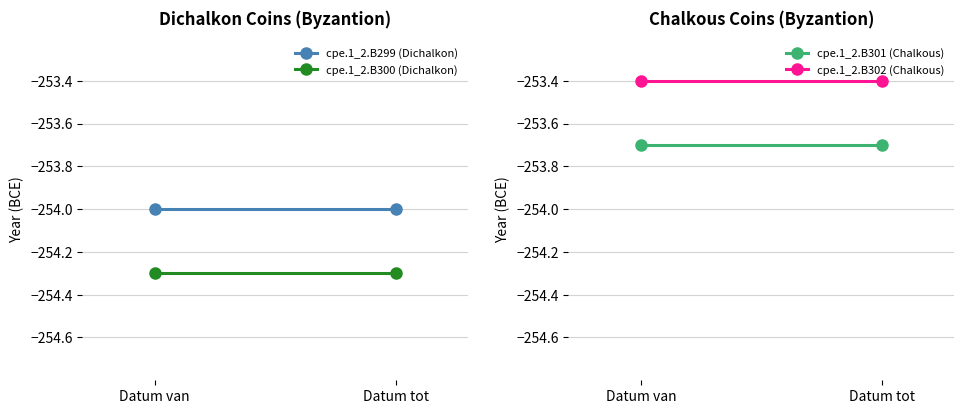

Reading right to left, extract all data points from this chart.

cpe.1_2.B299 (Dichalkon): -254.0	-254.0
cpe.1_2.B300 (Dichalkon): -254.3	-254.3
cpe.1_2.B301 (Chalkous): -253.7	-253.7
cpe.1_2.B302 (Chalkous): -253.4	-253.4